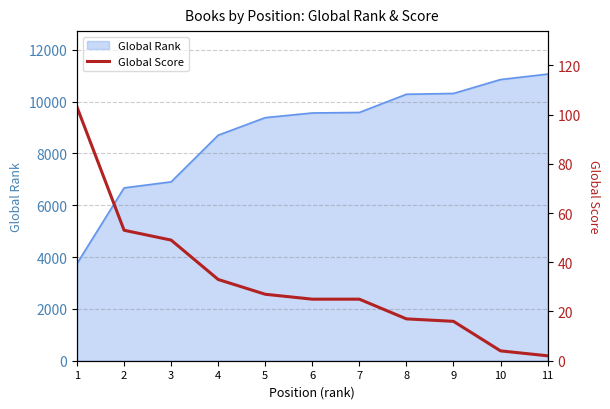

True or false: the data has more than 0 interior local peaks.

False